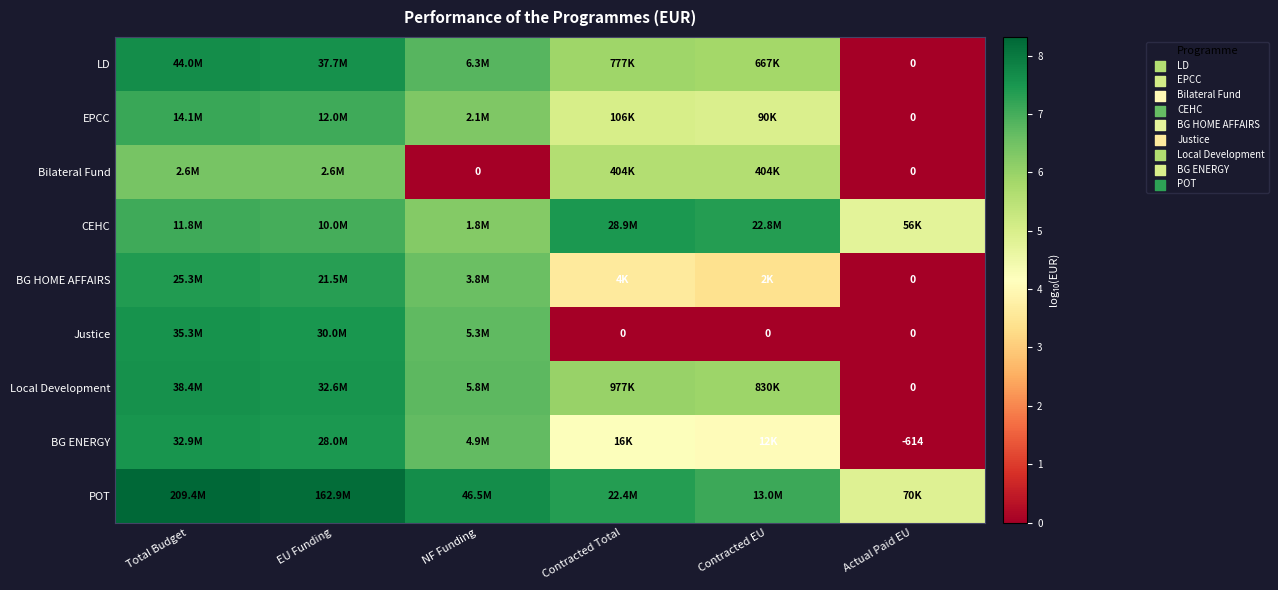

The value of Bilateral Fund at NF Funding is -4.2. True or false?

False